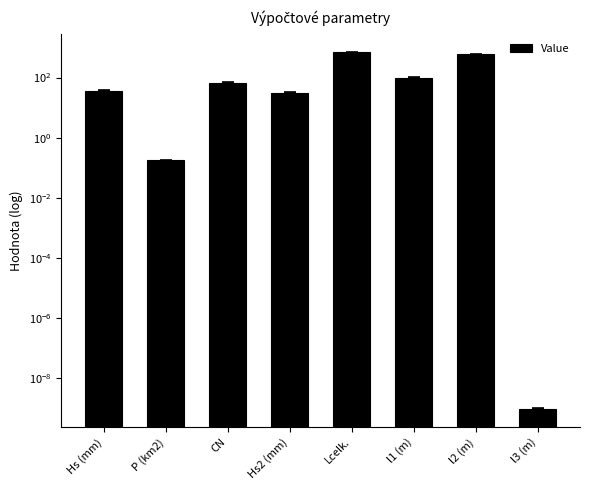

What is the value of the 5th bar from the left?

686.0